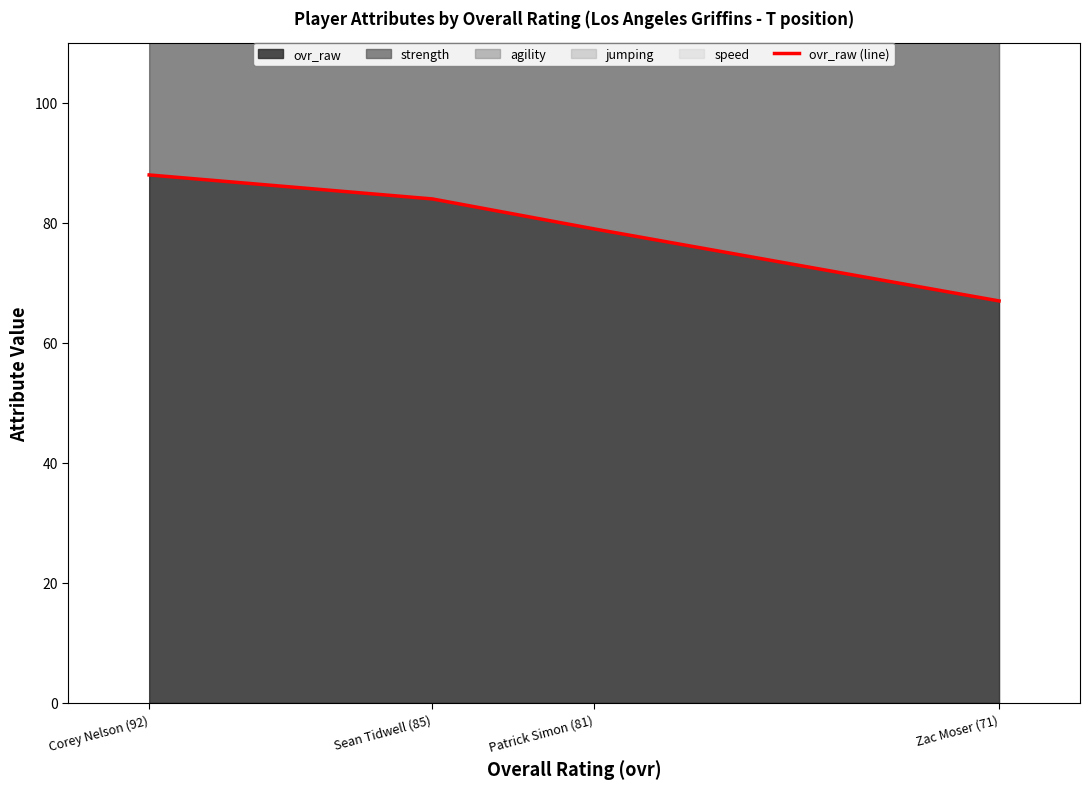

What is the sum of the values at Patrick Simon (81) and Corey Nelson (92)?

167